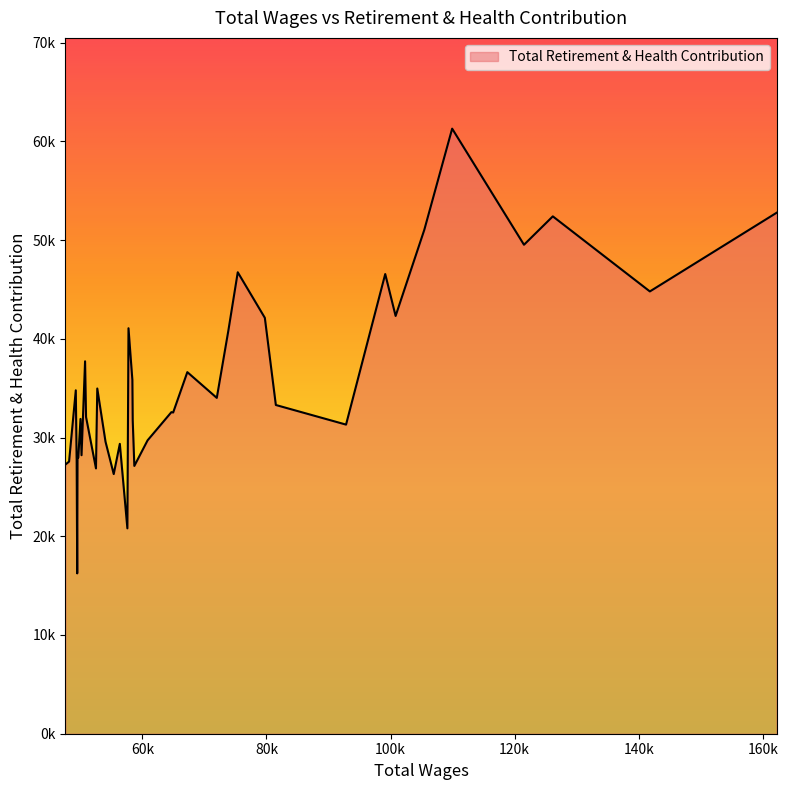

What is the smallest value displayed?

16242